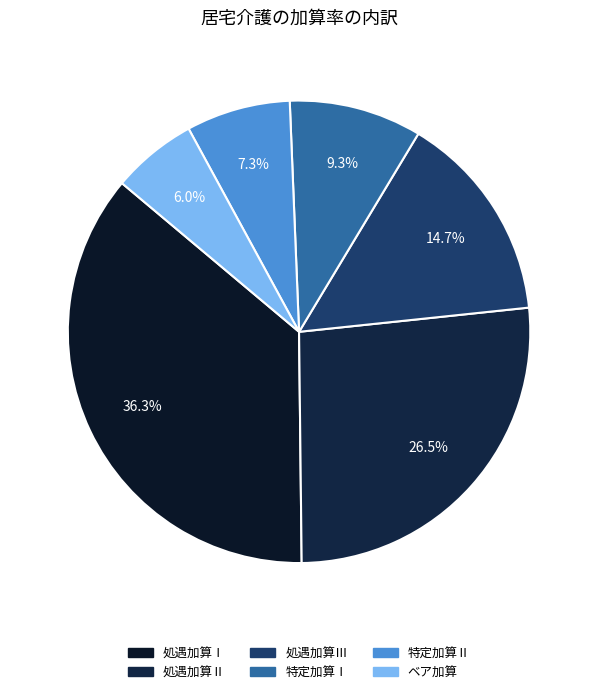

How many segments does this pie chart have?

6